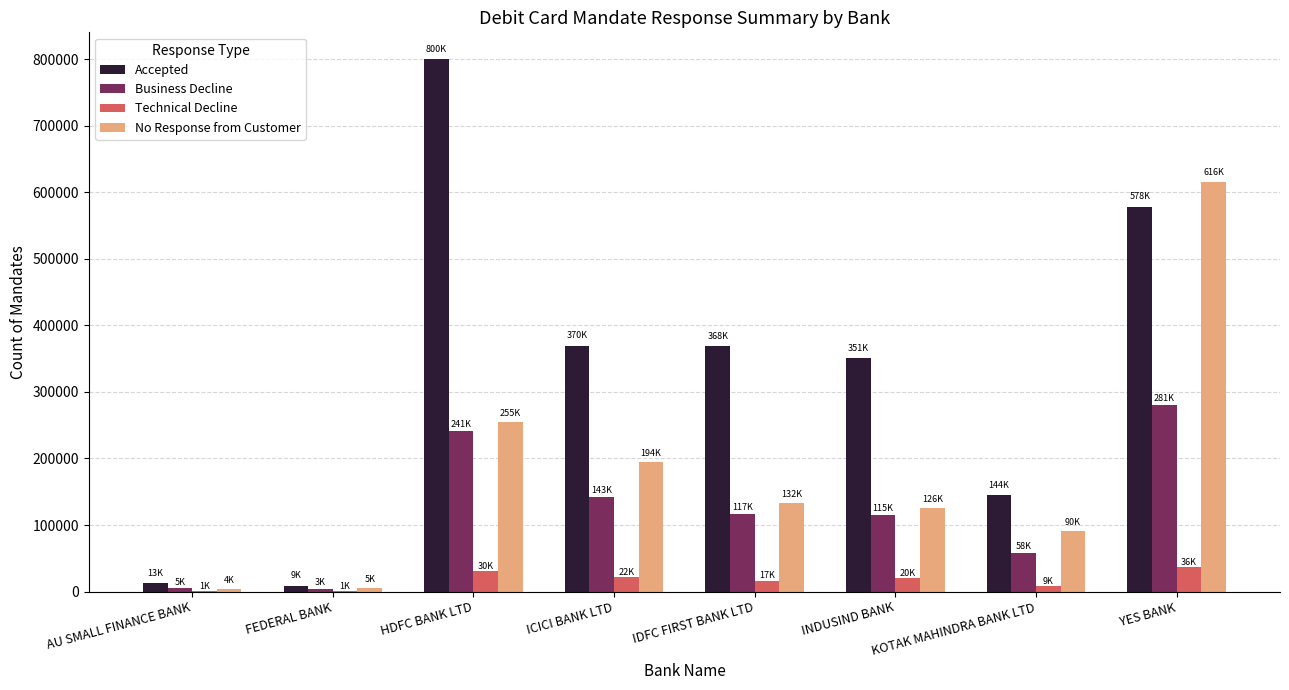

What are all the series names shown in the legend?

Accepted, Business Decline, Technical Decline, No Response from Customer